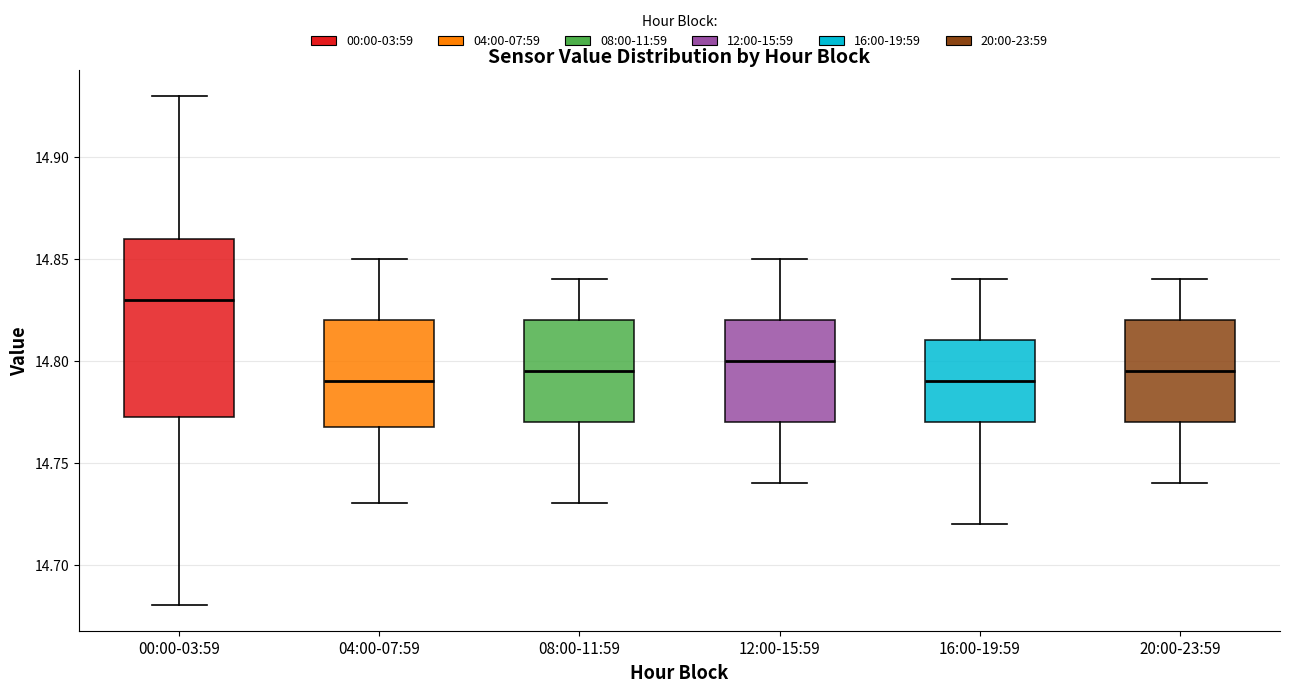

Reading left to right, transcribe this box plot: for each box, give where its median line is, the range the box spans, and where its two whiskers end, as read against the y-axis. The values are not printed on the chart, so give them approximately, as read against the axis.

00:00-03:59: median 14.830, box 14.775 to 14.860, whiskers 14.680 to 14.930
04:00-07:59: median 14.790, box 14.770 to 14.820, whiskers 14.730 to 14.850
08:00-11:59: median 14.795, box 14.770 to 14.820, whiskers 14.730 to 14.840
12:00-15:59: median 14.800, box 14.770 to 14.820, whiskers 14.740 to 14.850
16:00-19:59: median 14.790, box 14.770 to 14.810, whiskers 14.720 to 14.840
20:00-23:59: median 14.795, box 14.770 to 14.820, whiskers 14.740 to 14.840